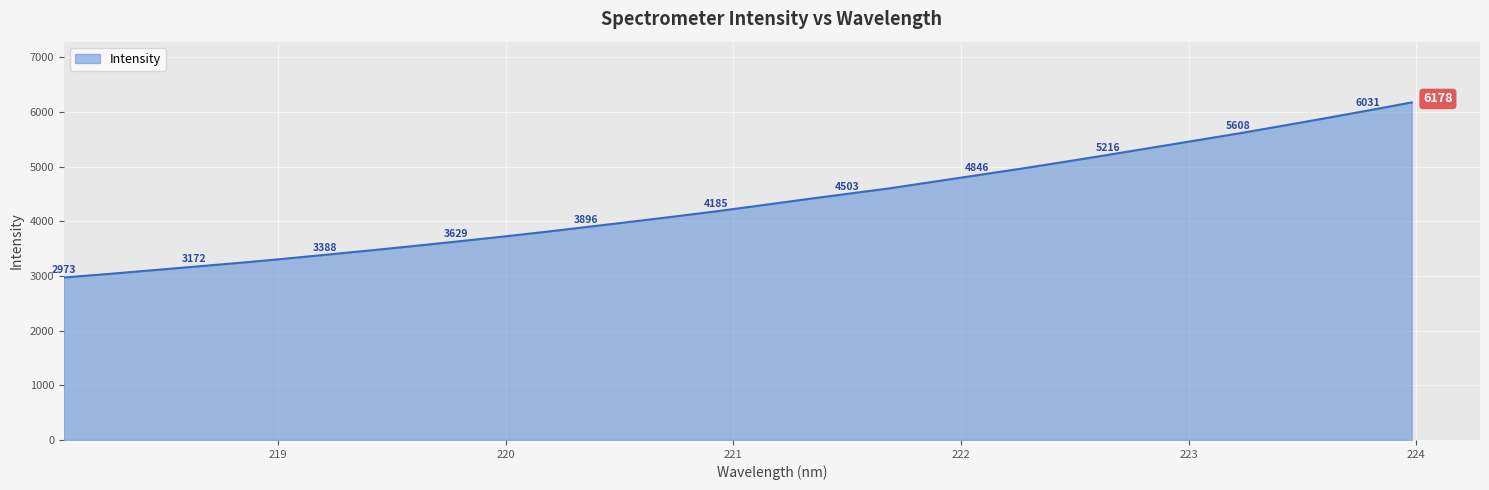

What is the smallest value displayed?

2973.4